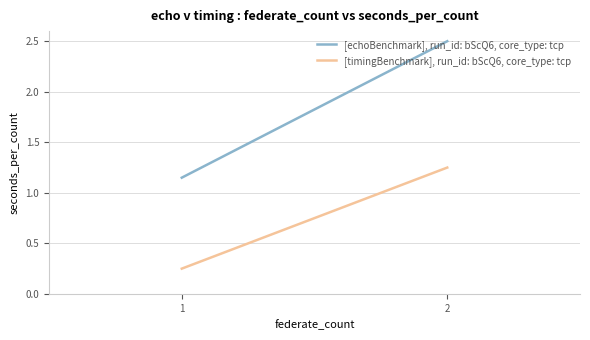

Which has a higher value, 2 or 1?

2